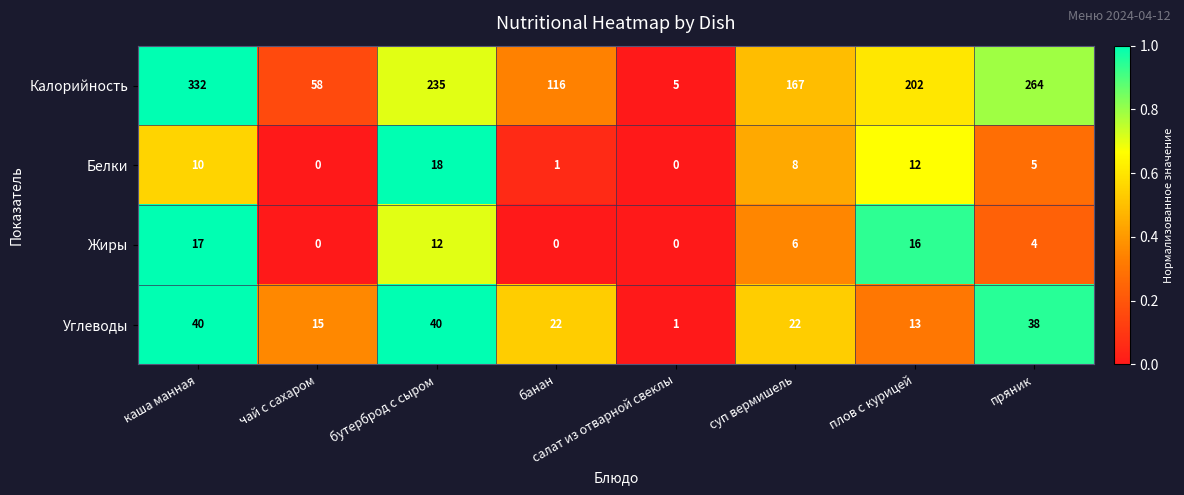

What is the average value of the Белки series?

7